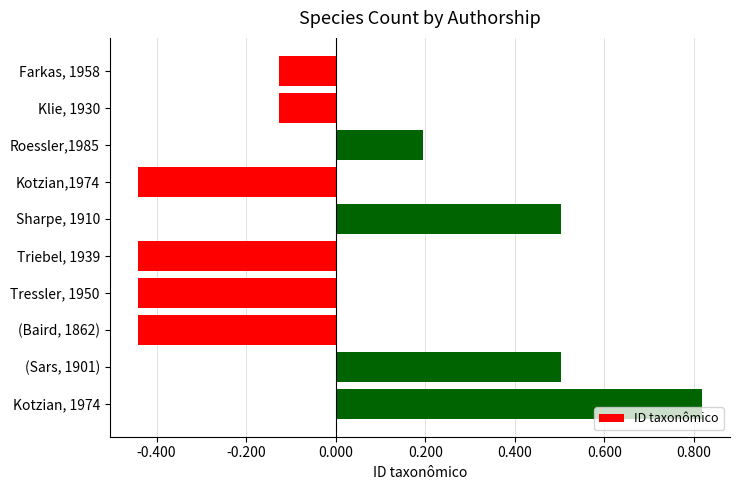

What is the difference between the maximum and minimum values?

1.3